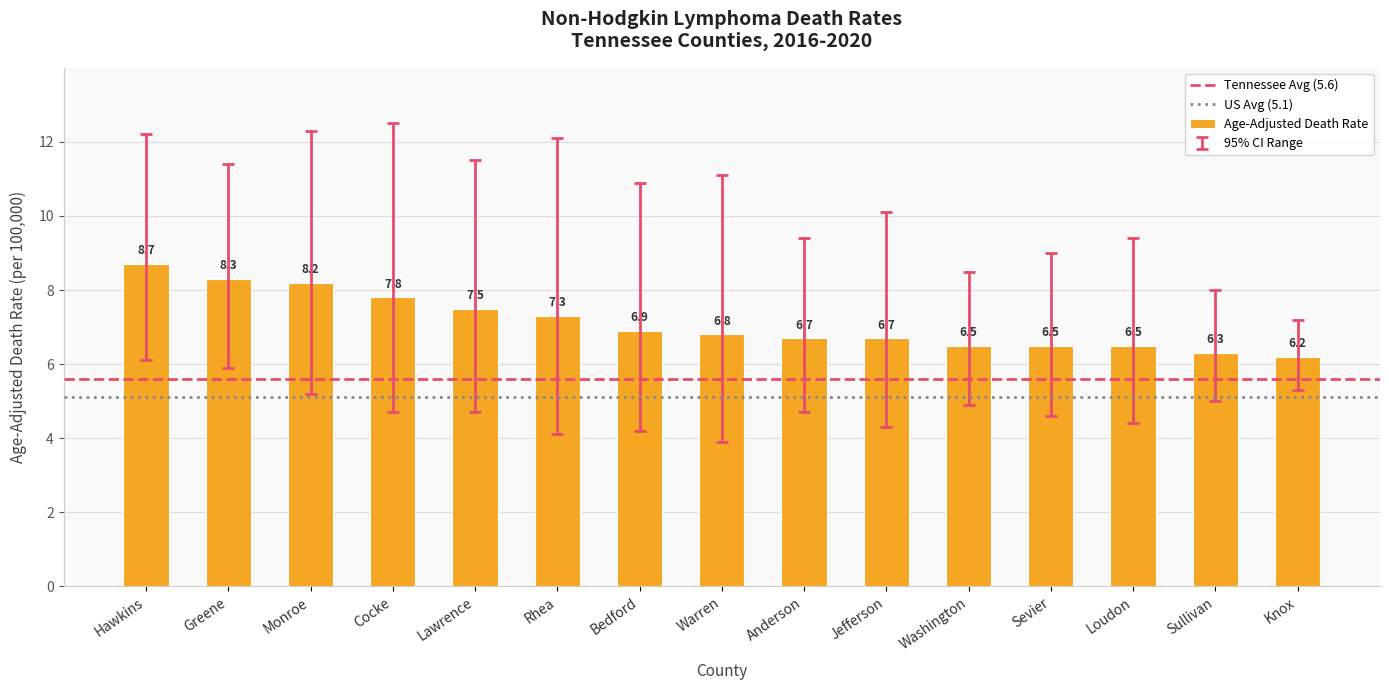

Reading right to left, transcribe all the data shown in this chart.

6.2	6.3	6.5	6.5	6.5	6.7	6.7	6.8	6.9	7.3	7.5	7.8	8.2	8.3	8.7